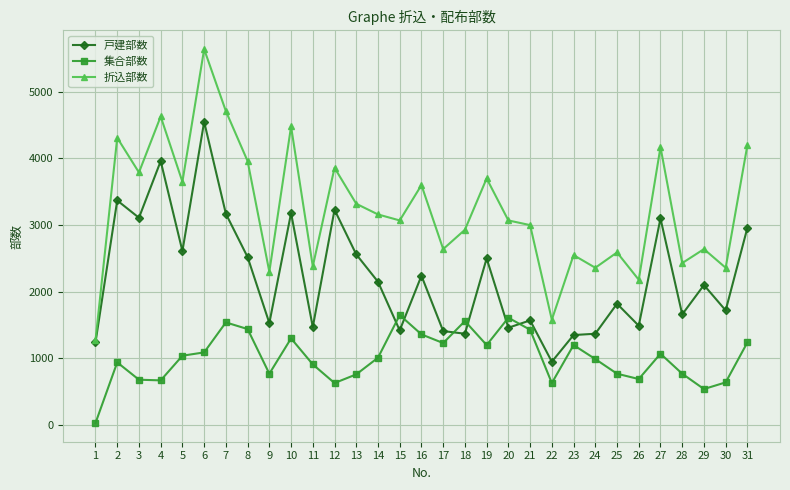

At 11, list the series in order from largest to smallest.

折込部数, 戸建部数, 集合部数